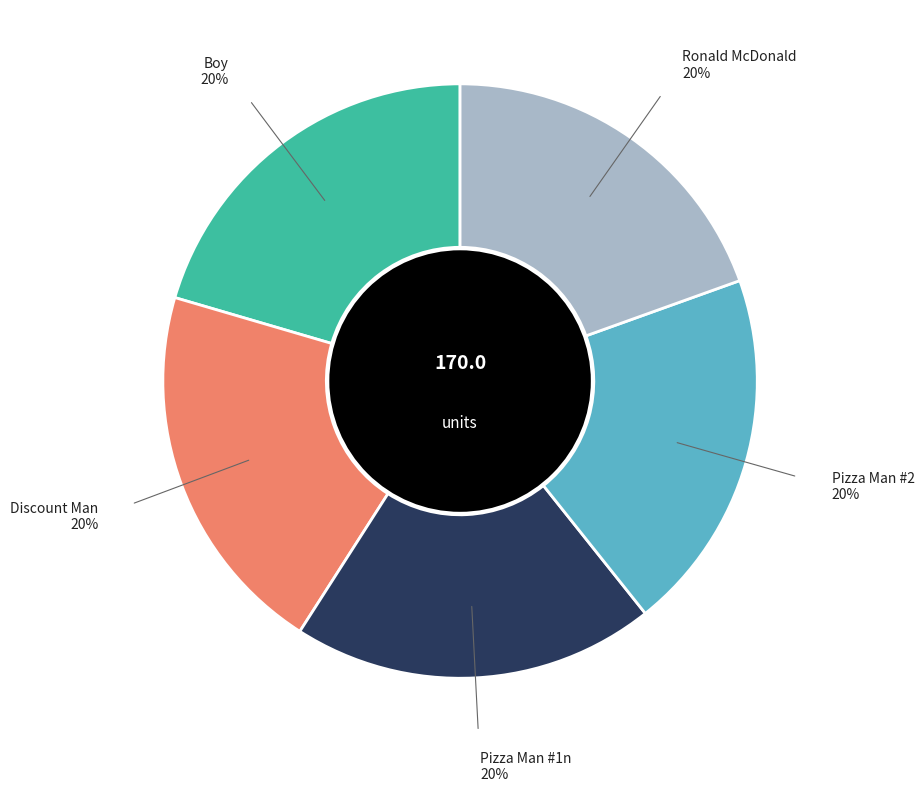

Is there a majority slice in this chart?

No